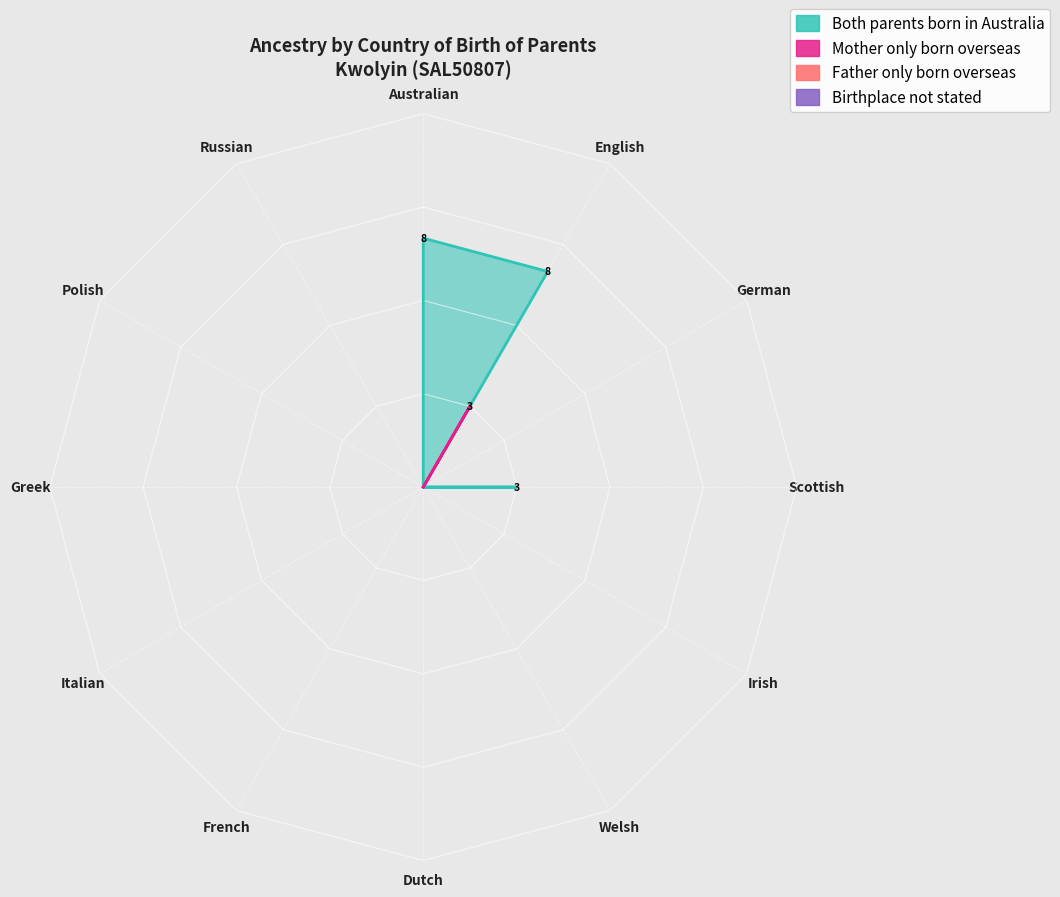

What is the label of the 3rd point from the right?

Greek